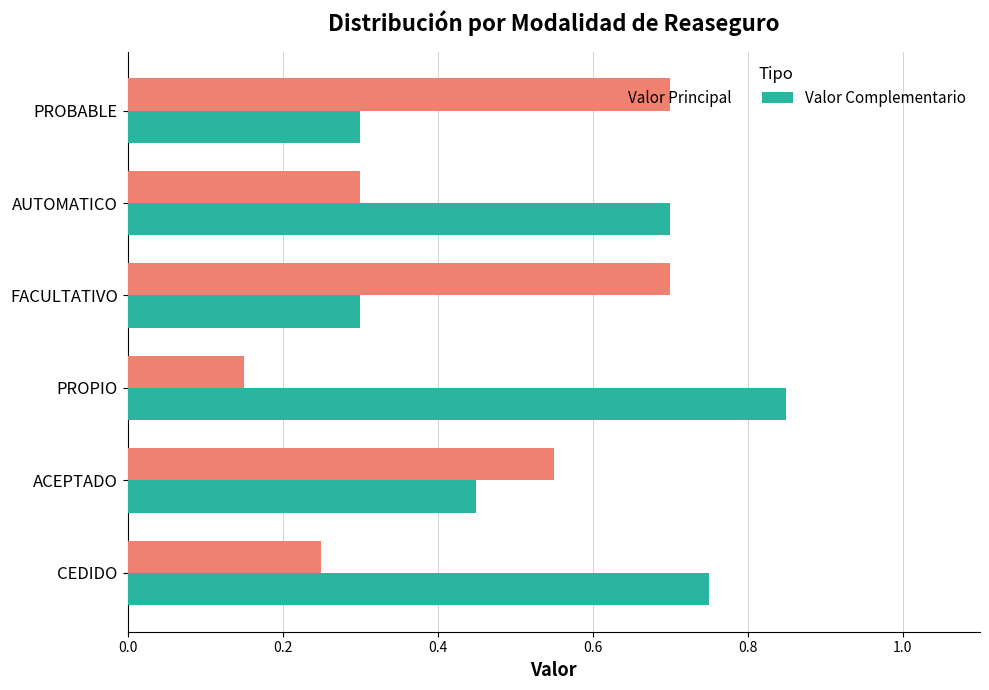

What is the average value of the Valor Principal series?

0.4